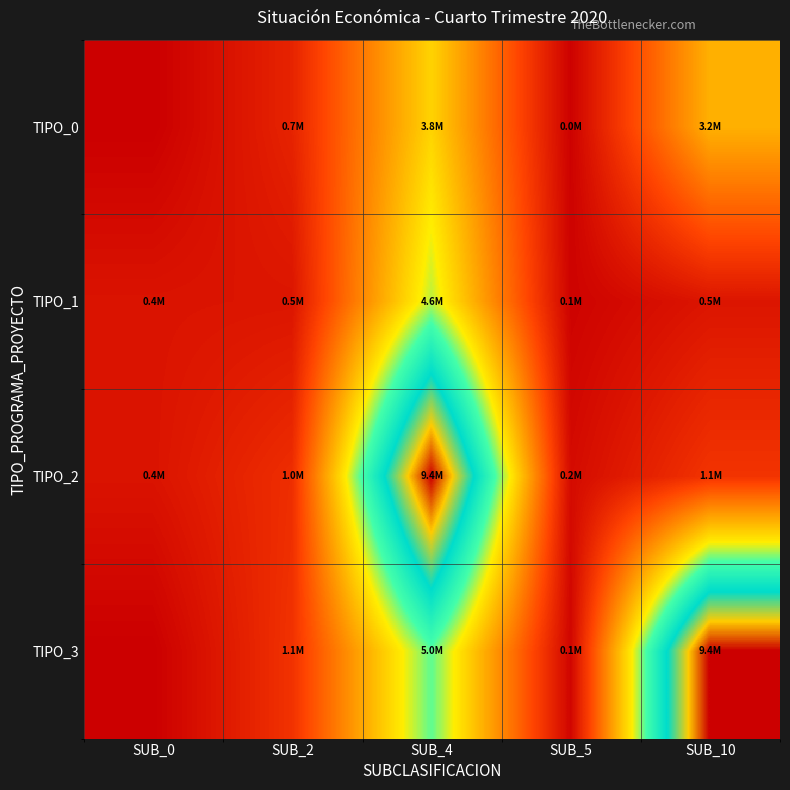

Rank the series at SUB_5 from lowest to highest value.

TIPO_0, TIPO_1, TIPO_3, TIPO_2